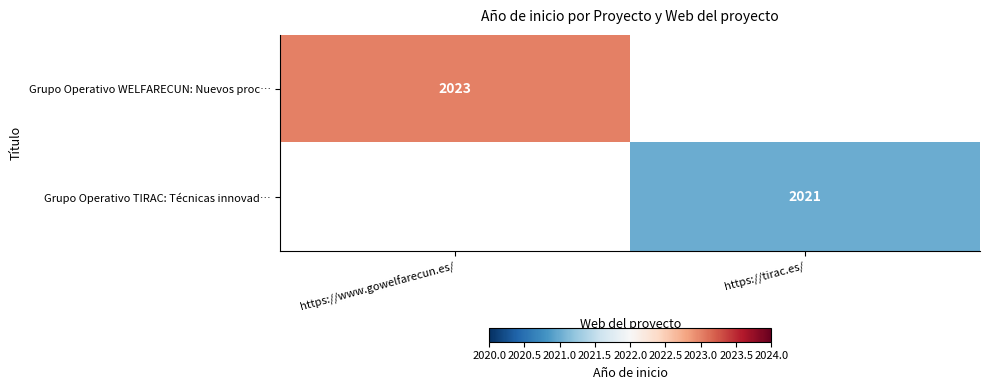

Which has a higher value, https://tirac.es/ or https://www.gowelfarecun.es/?

https://www.gowelfarecun.es/